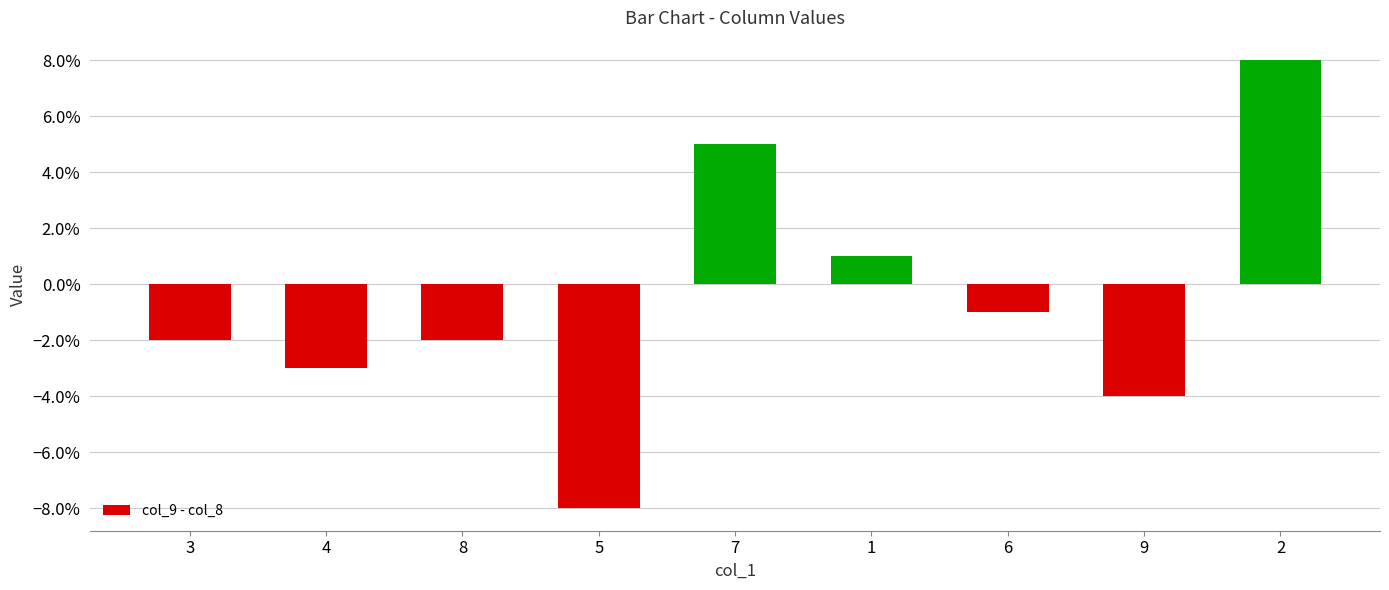

Which has a higher value, 8 or 2?

2